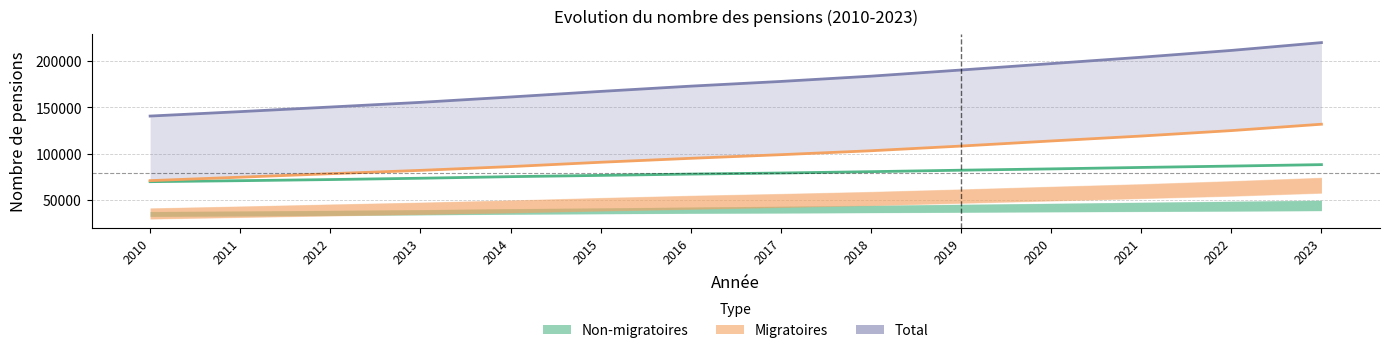

True or false: Non-migratoires and Total cross at least once.

False